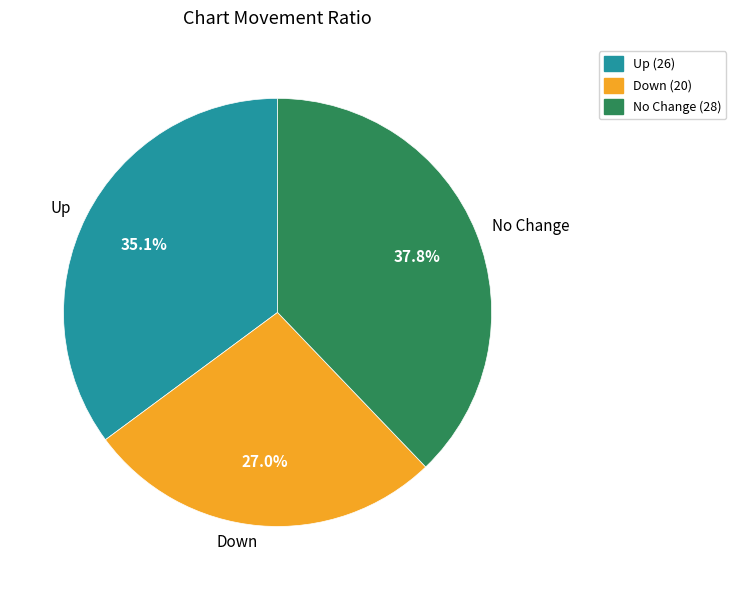

Which slice is the largest?

No Change (28)